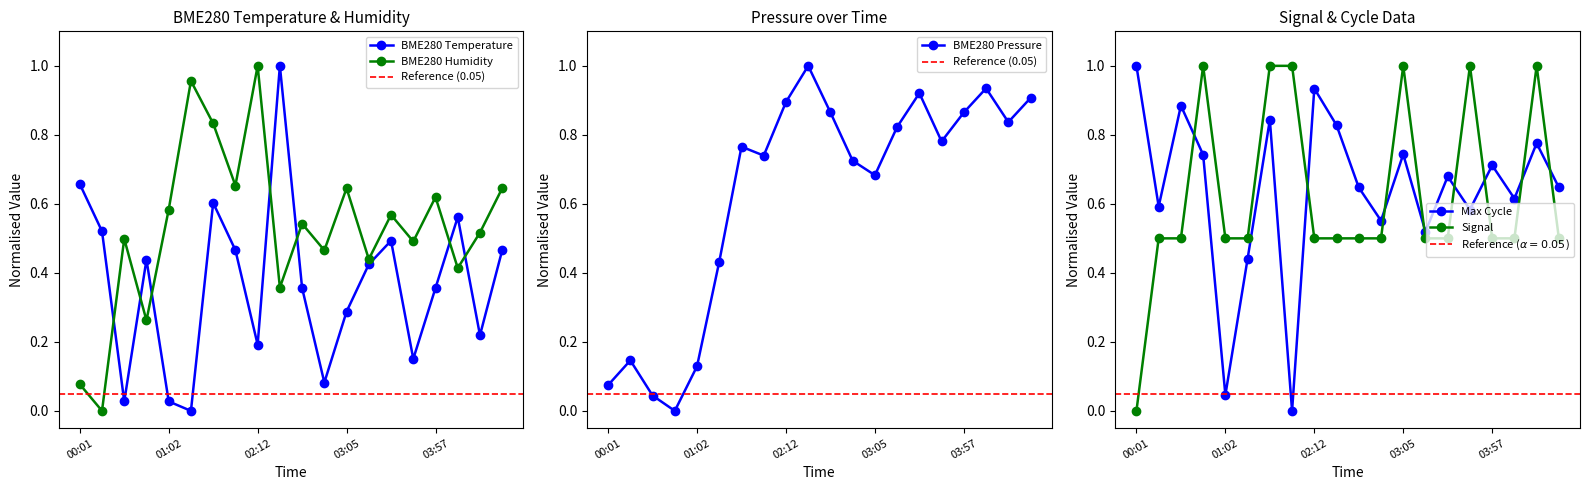

What is the label of the 20th point from the left?

04:36